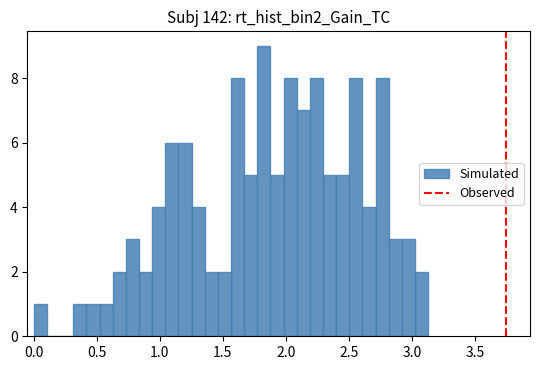

Read against the x-axis, roughly where is the centre of the tallest bar?

1.85